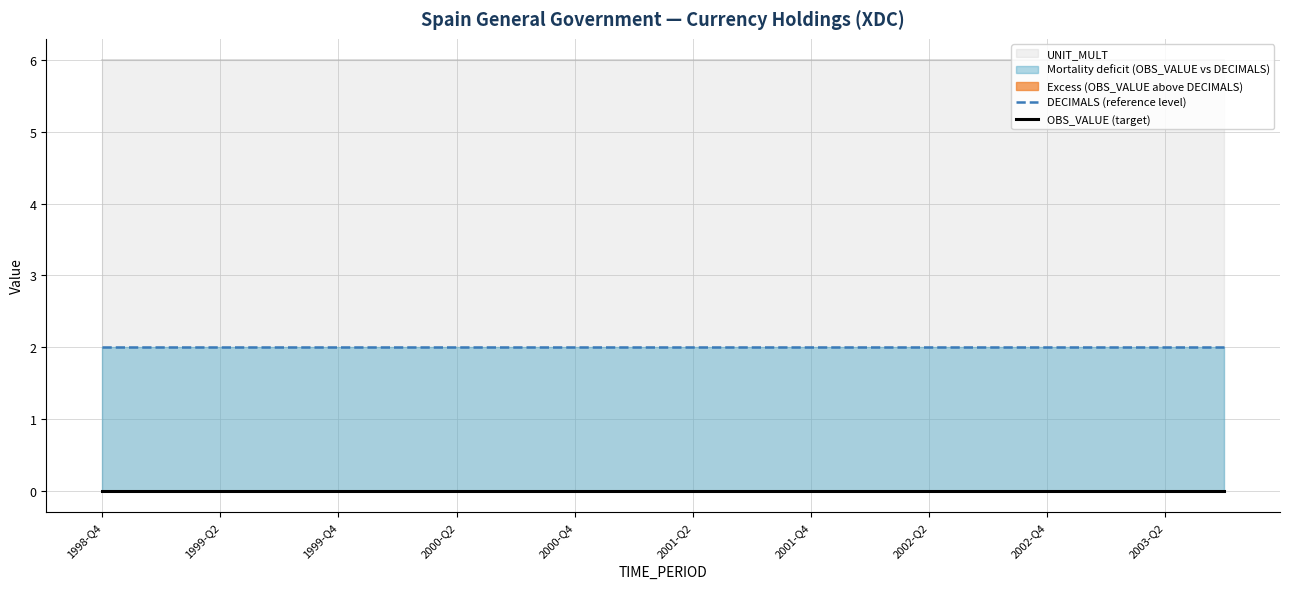

True or false: DECIMALS (reference level) and OBS_VALUE (target) intersect in this chart.

False